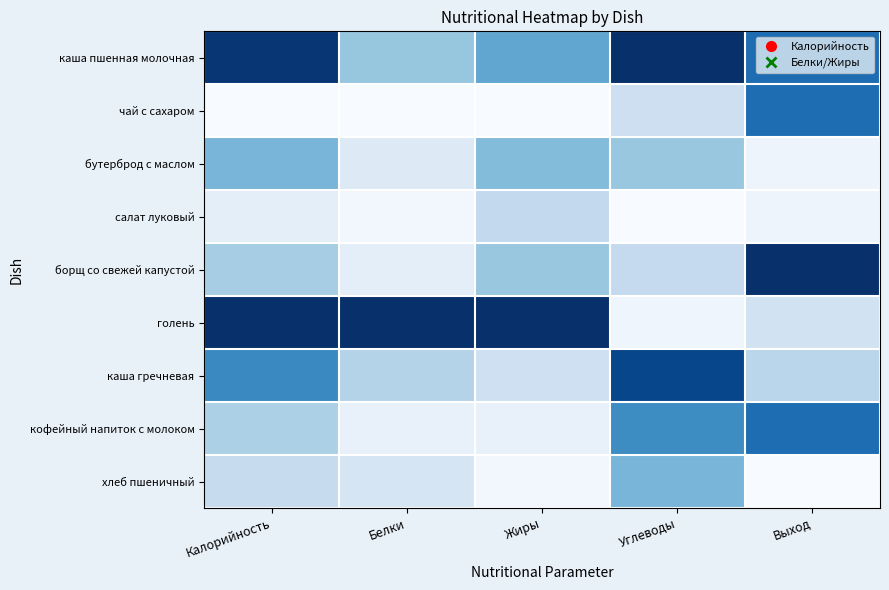

Reading right to left, list all the values displayed in this chart.

каша пшенная молочная: Выход=0.8	Углеводы=1.0	Жиры=0.5	Белки=0.4	Калорийность=1.0
чай с сахаром: Выход=0.8	Углеводы=0.2	Жиры=0.0	Белки=0.0	Калорийность=0.0
бутерброд с маслом: Выход=0.0	Углеводы=0.4	Жиры=0.4	Белки=0.1	Калорийность=0.5
салат луковый: Выход=0.0	Углеводы=0.0	Жиры=0.3	Белки=0.0	Калорийность=0.1
борщ со свежей капустой: Выход=1.0	Углеводы=0.3	Жиры=0.4	Белки=0.1	Калорийность=0.3
голень: Выход=0.2	Углеводы=0.0	Жиры=1.0	Белки=1.0	Калорийность=1.0
каша гречневая: Выход=0.3	Углеводы=0.9	Жиры=0.2	Белки=0.3	Калорийность=0.7
кофейный напиток с молоком: Выход=0.8	Углеводы=0.6	Жиры=0.1	Белки=0.1	Калорийность=0.3
хлеб пшеничный: Выход=0.0	Углеводы=0.5	Жиры=0.0	Белки=0.2	Калорийность=0.2